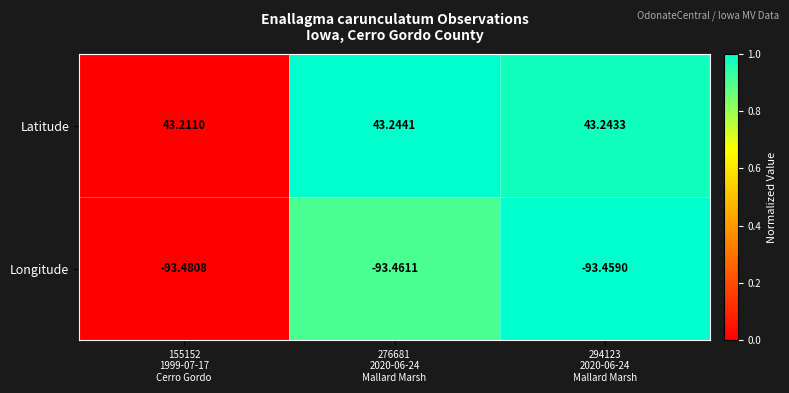

Rank the series by their maximum value, from lowest to highest.

Longitude, Latitude